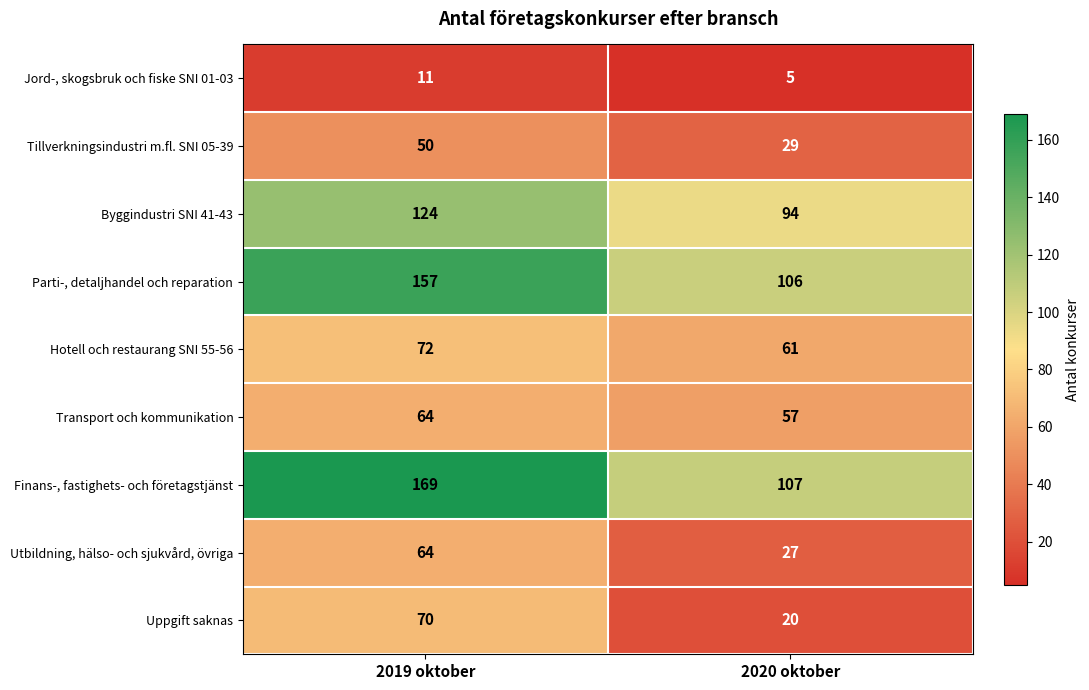

What is the minimum value shown in the chart?

5